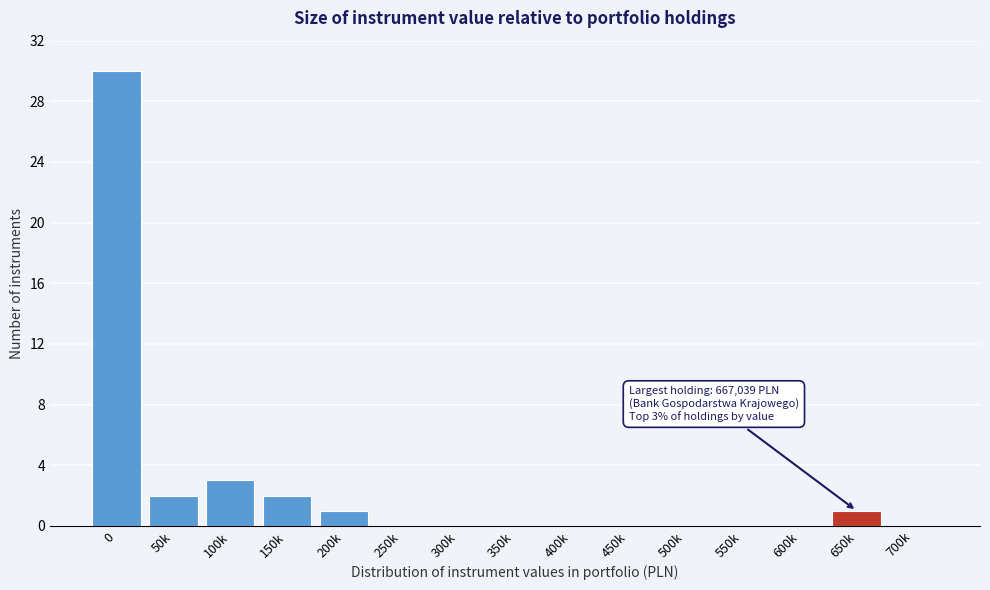

Reading right to left, extract all data points from this chart.

700k=0	650k=1	600k=0	550k=0	500k=0	450k=0	400k=0	350k=0	300k=0	250k=0	200k=1	150k=2	100k=3	50k=2	0=30